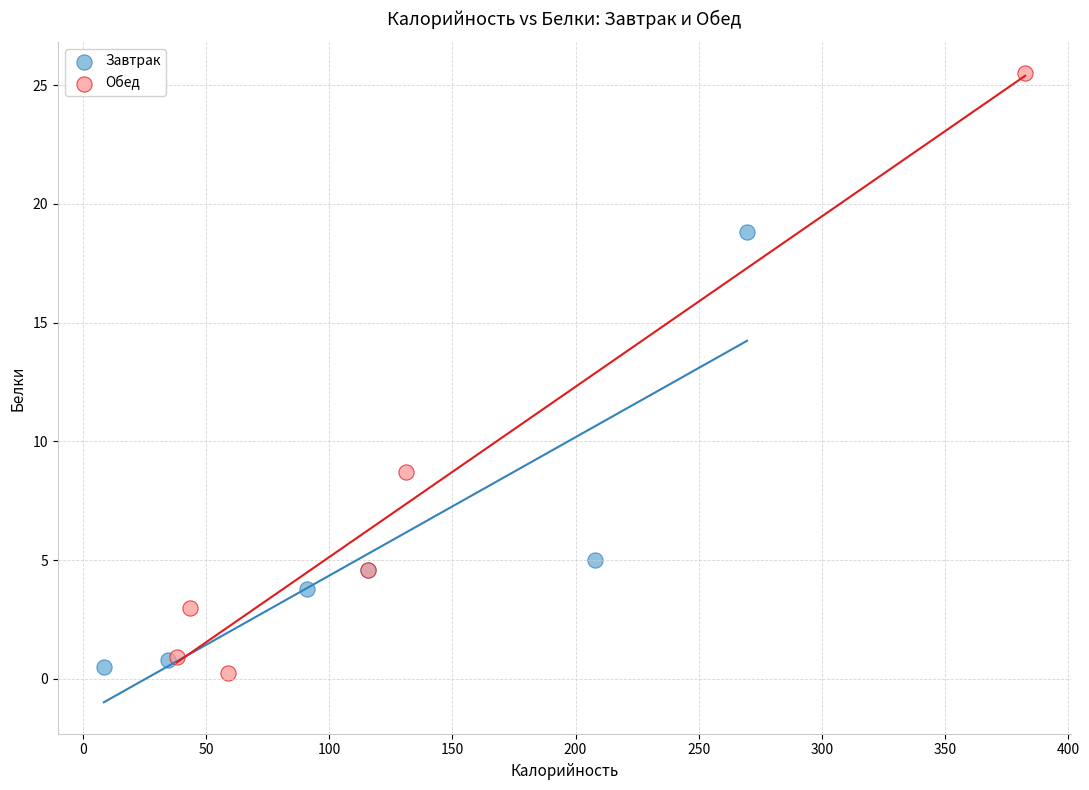

Which series reaches the maximum Y coordinate?

Обед